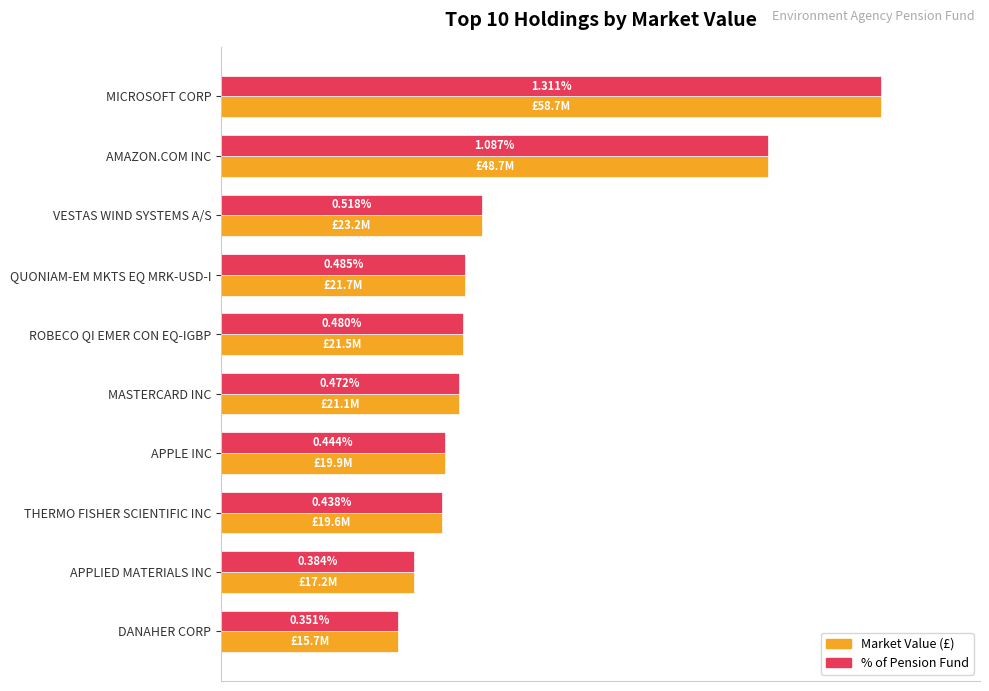

Are the bars grouped side by side (vs. stacked)?

Yes